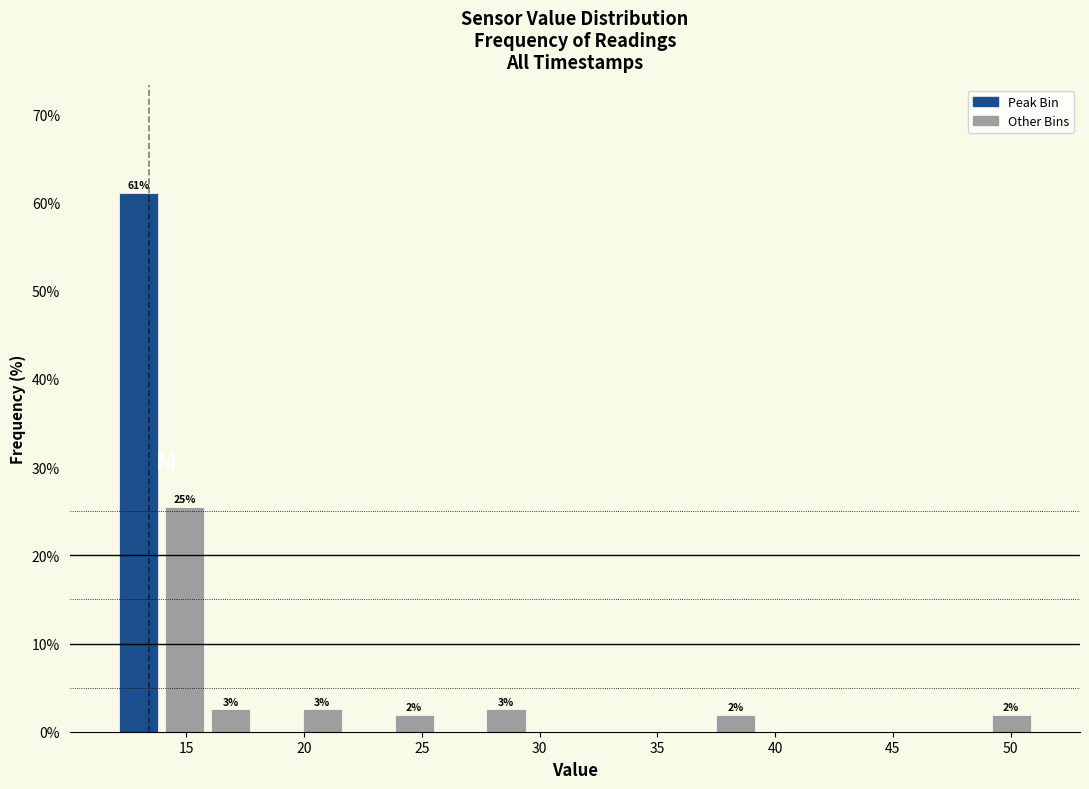

Read against the x-axis, roughly where is the centre of the tallest bar?

13.0